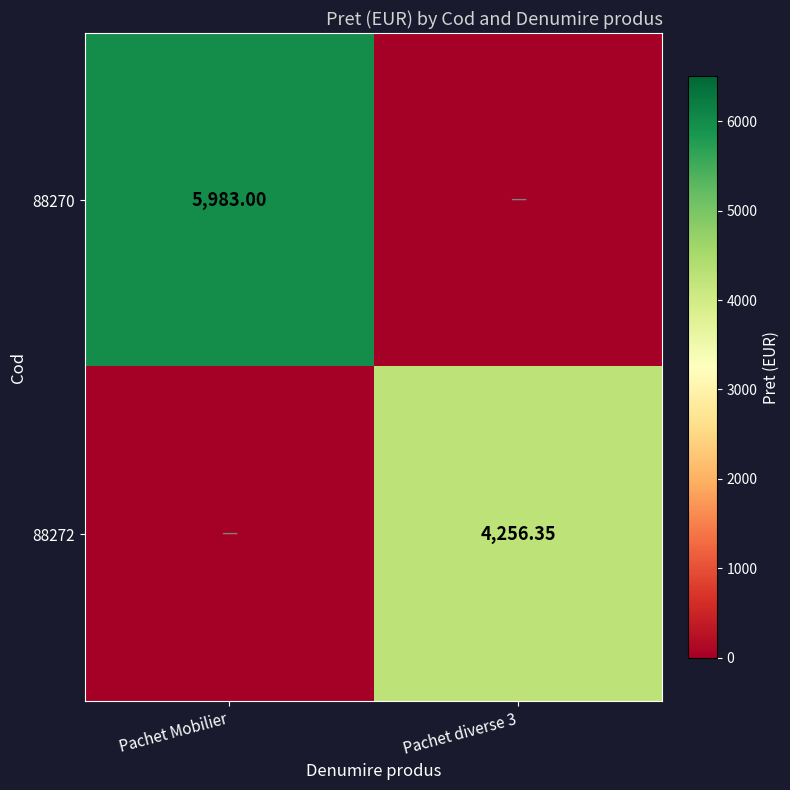

What is the sum of all 88270 values?

5983.0